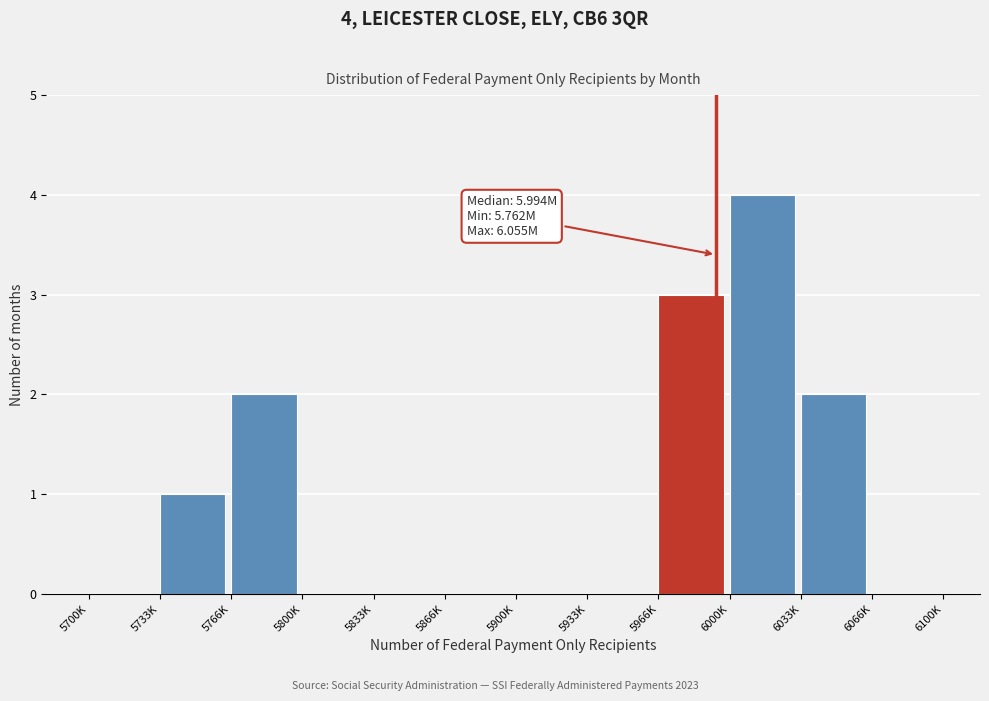

Reading left to right, transcribe all the data shown in this chart.

5700K=0	5733K=1	5766K=2	5800K=0	5833K=0	5866K=0	5900K=0	5933K=0	5966K=3	6000K=4	6033K=2	6066K=0